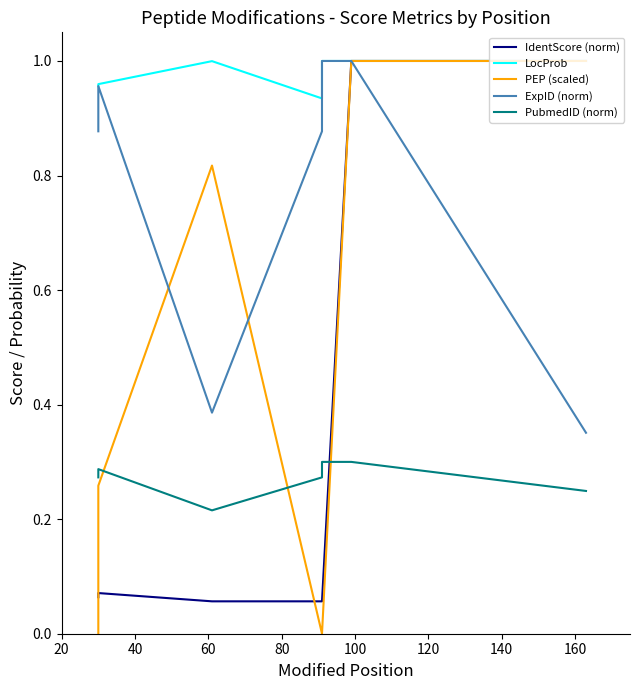

What are all the series names shown in the legend?

IdentScore (norm), LocProb, PEP (scaled), ExpID (norm), PubmedID (norm)